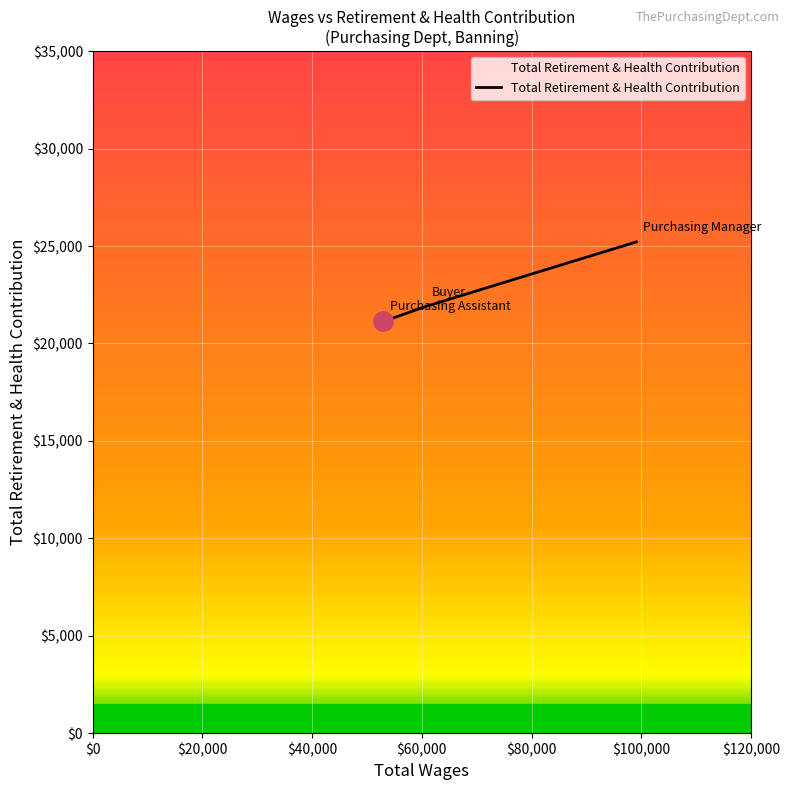

What is the sum of all values?

68222